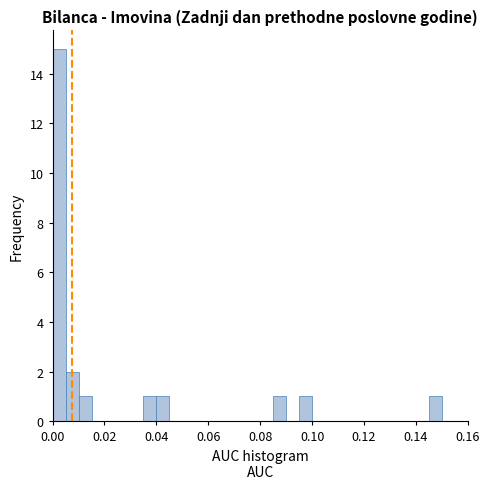

Read against the x-axis, roughly where is the centre of the tallest bar?

0.002